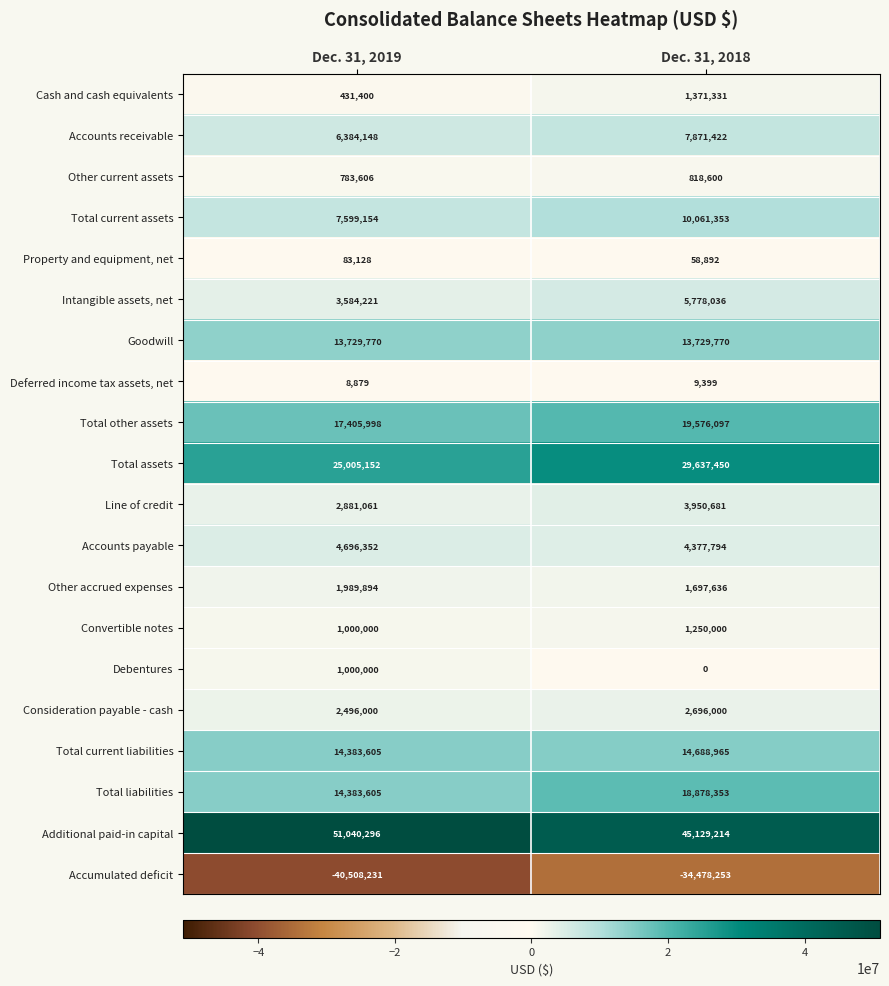

What is the sum of the Cash and cash equivalents values at Dec. 31, 2018 and Dec. 31, 2019?

1802731